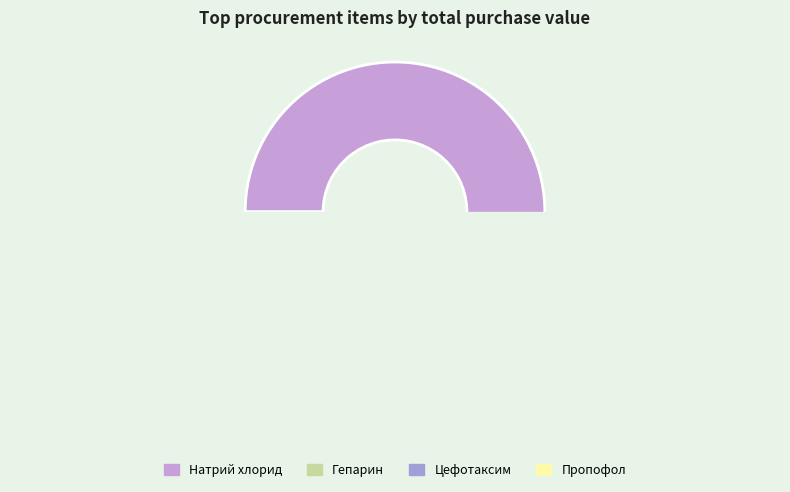

Is there a majority slice in this chart?

Yes